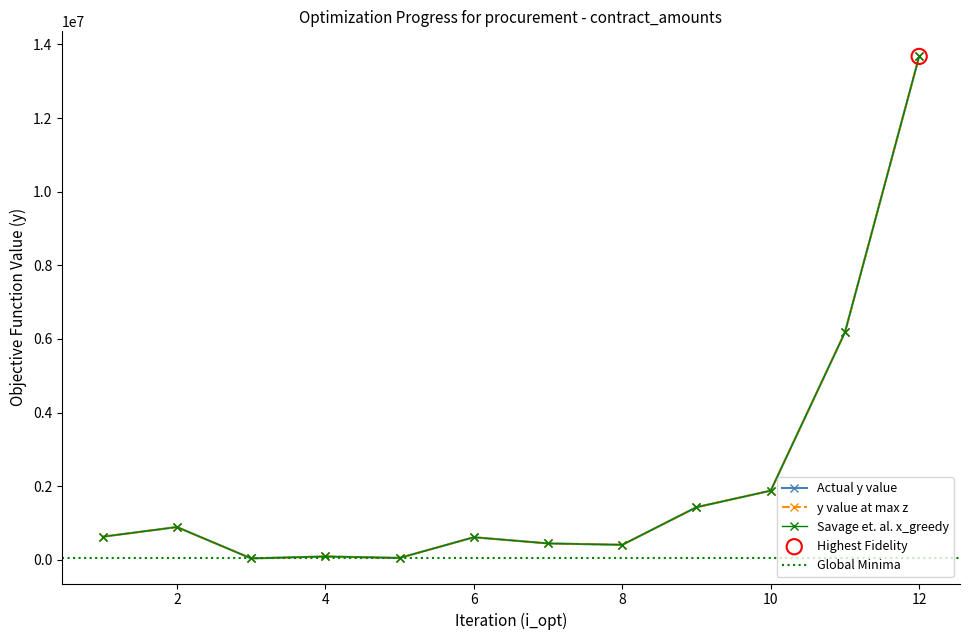

What is the total value across all series at 8?

1225965